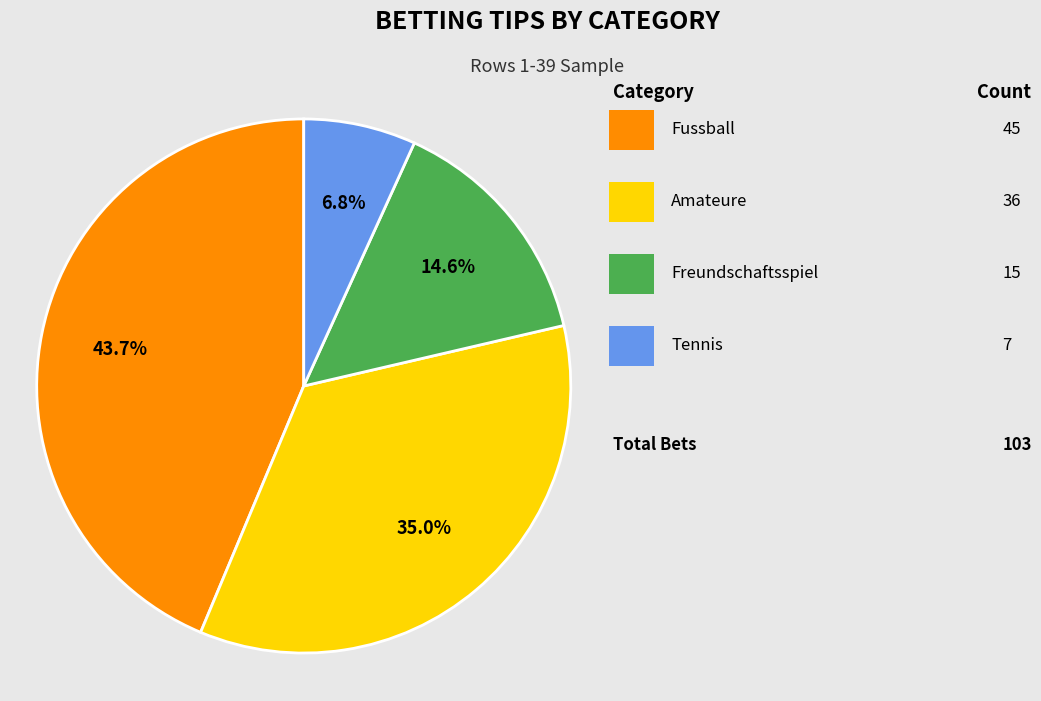

Is there a majority slice in this chart?

No